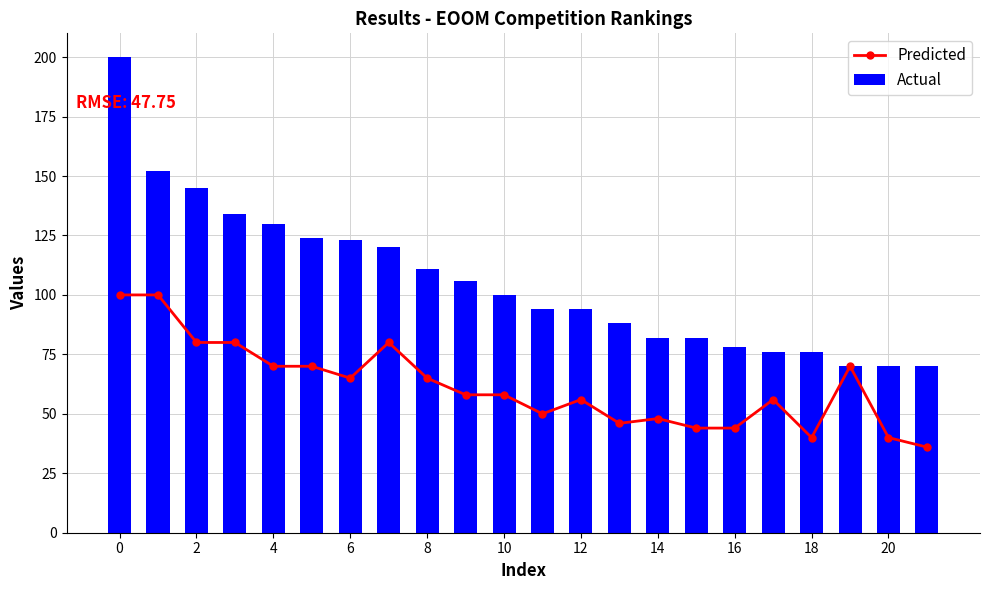

What is the maximum value shown in the chart?

200